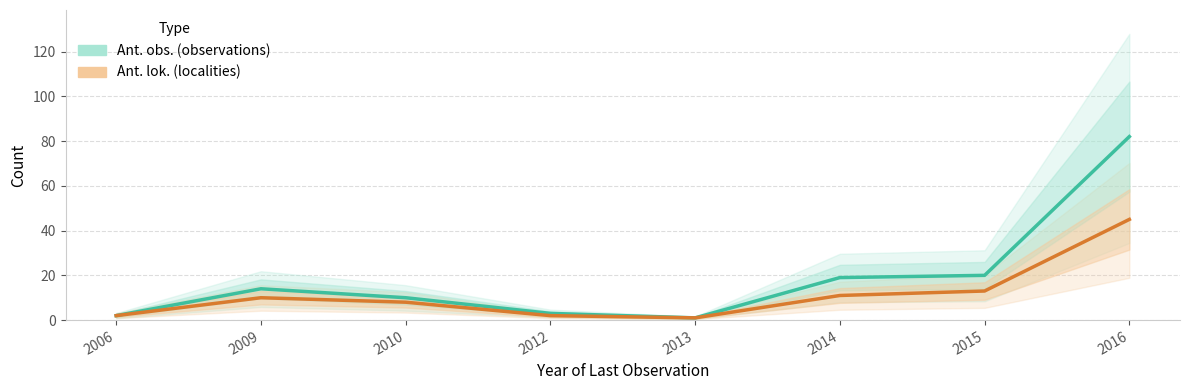

Where does the Ant. lok. series first go above 10?

2014